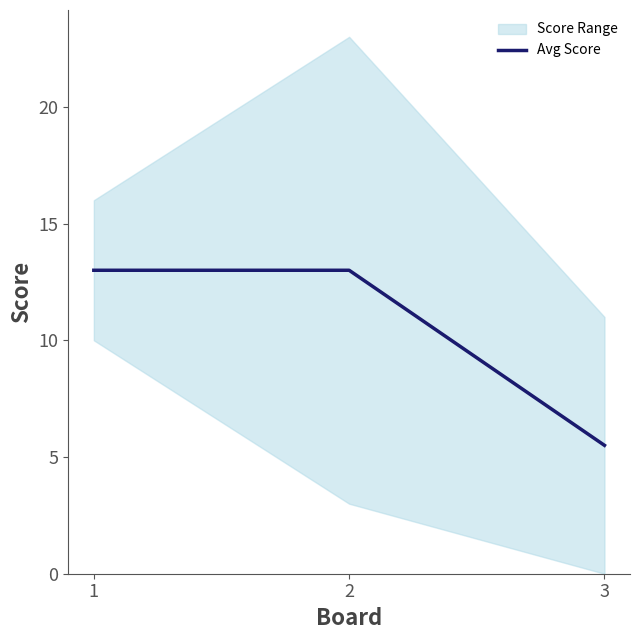

The chart shows a value of 3.5 at 1. True or false?

False